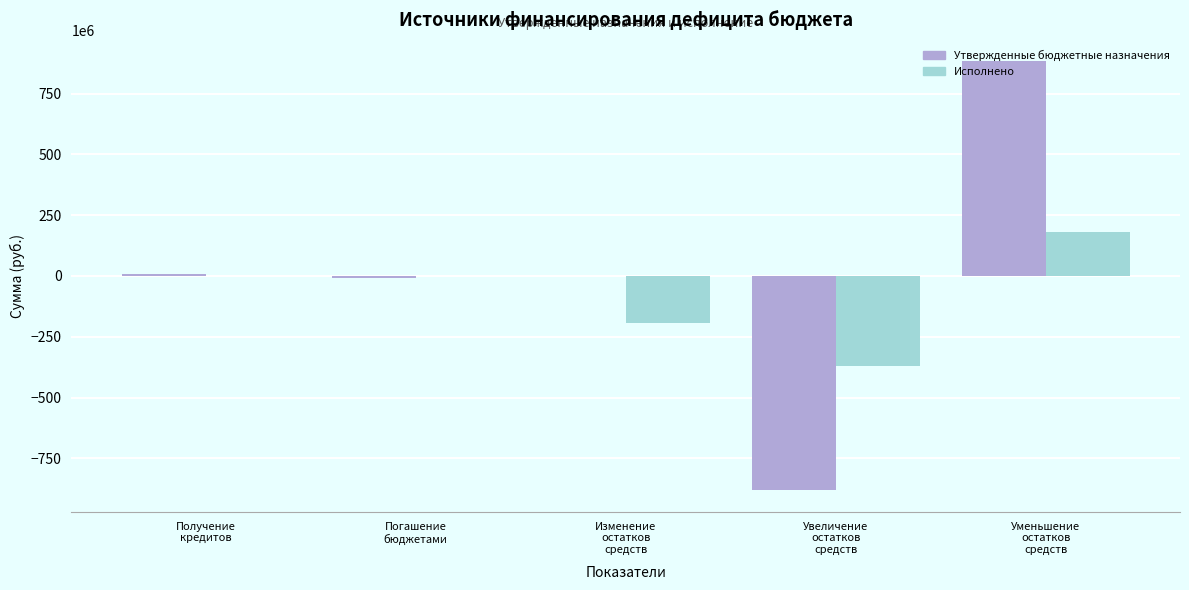

What is the greatest value displayed?

882365973.6